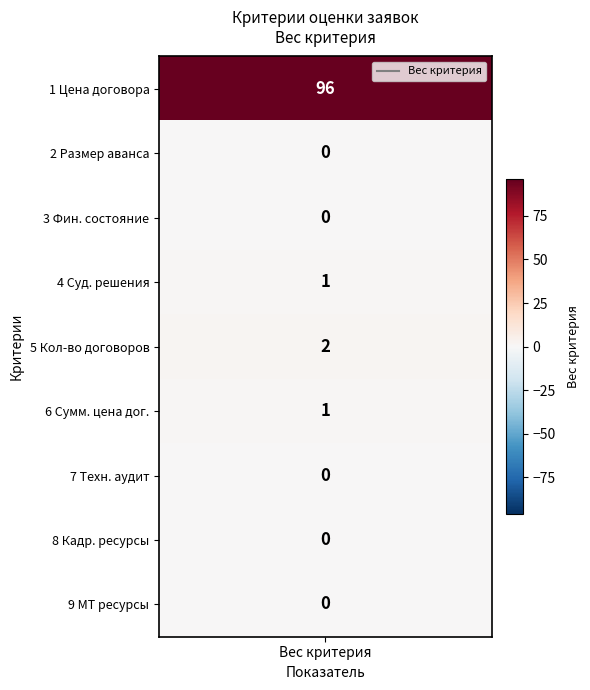

Which series changed the most between 0 and 6?

Цена договора